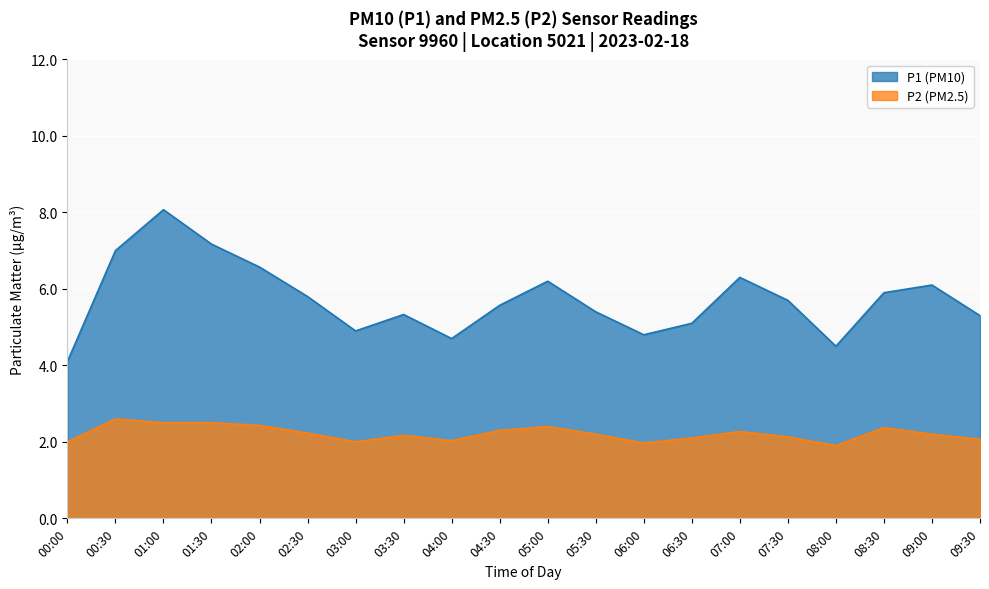

True or false: P2 has a value of 2.7 at 06:00.

False